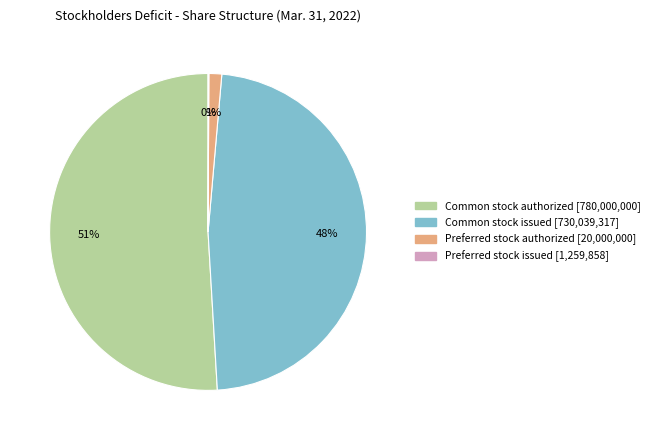

What percentage is the Common stock authorized slice, to the nearest percent?

51%